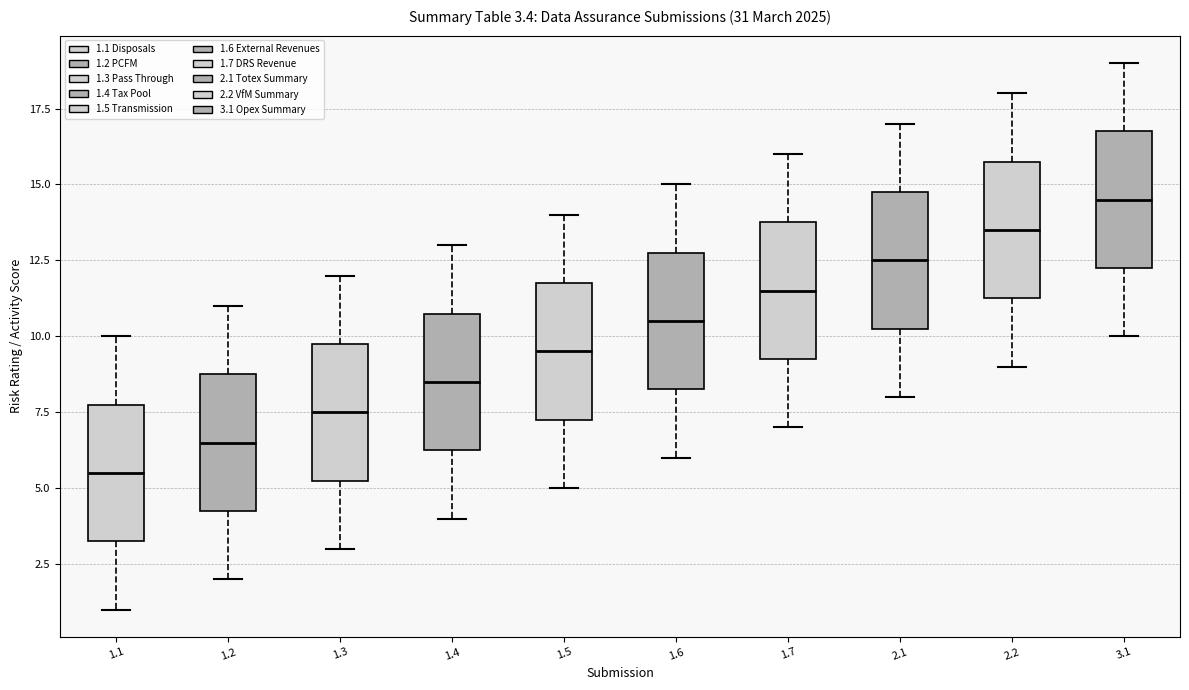

Which box's median line is the highest?

3.1